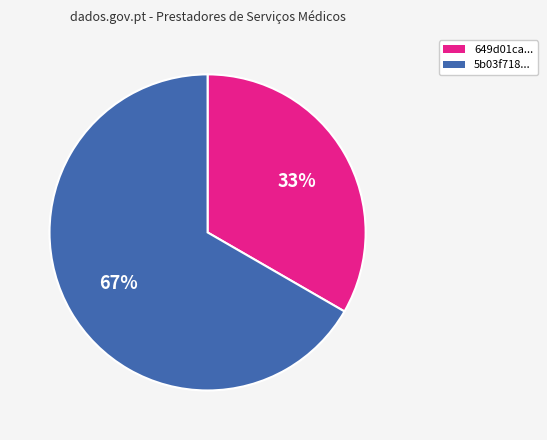

To the nearest percent, what is the average slice percentage?

50%